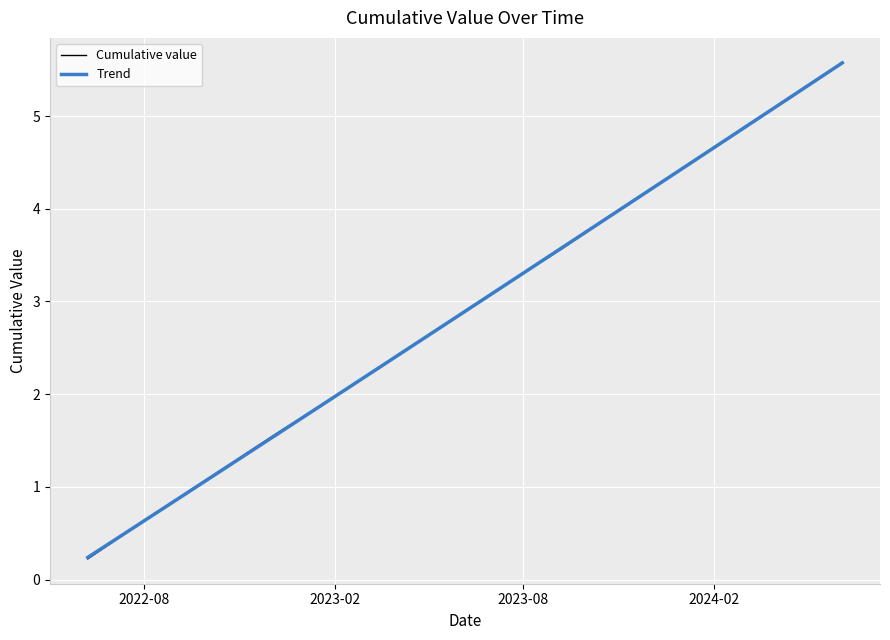

What is the maximum value shown in the chart?

5.6